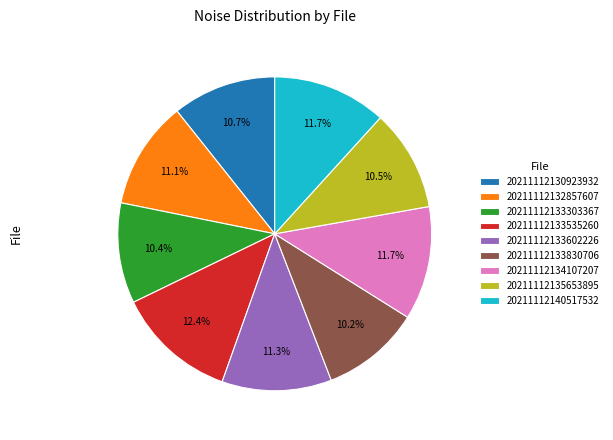

Does any single category account for the majority?

No